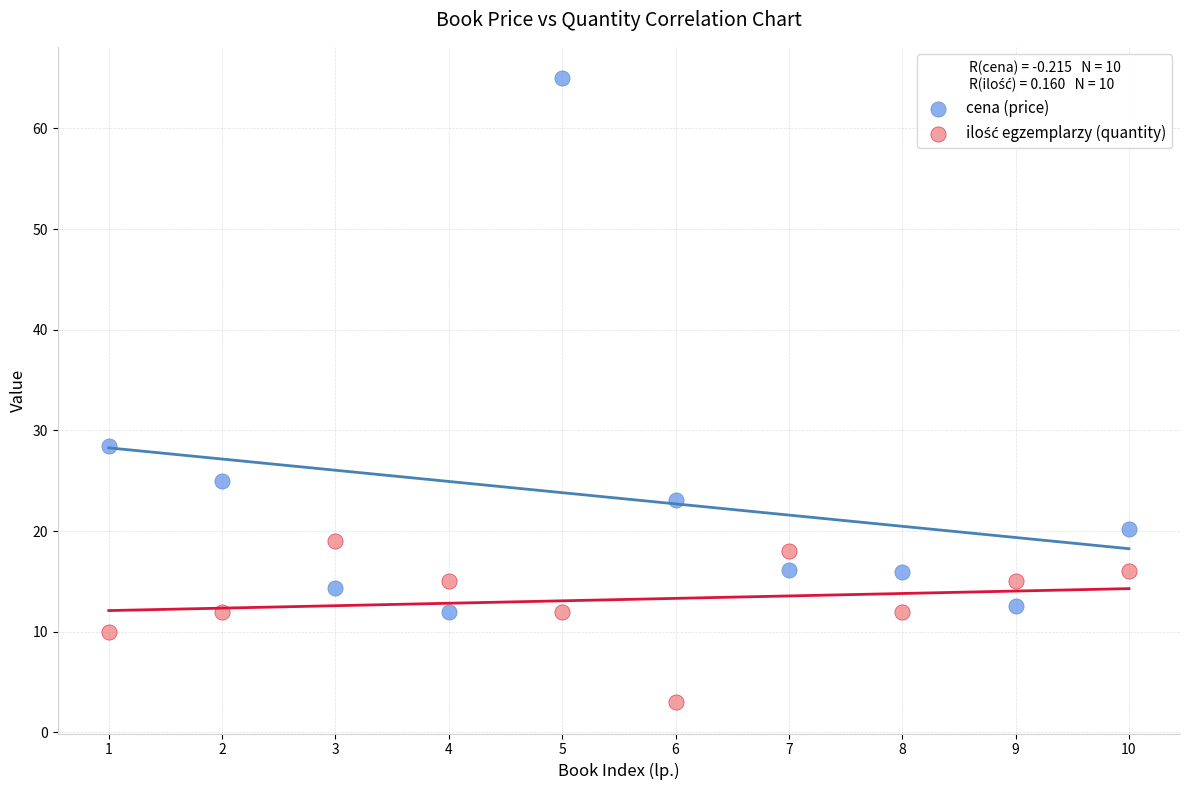

What is the X range (max minus min) for the scatter plot?

9.0